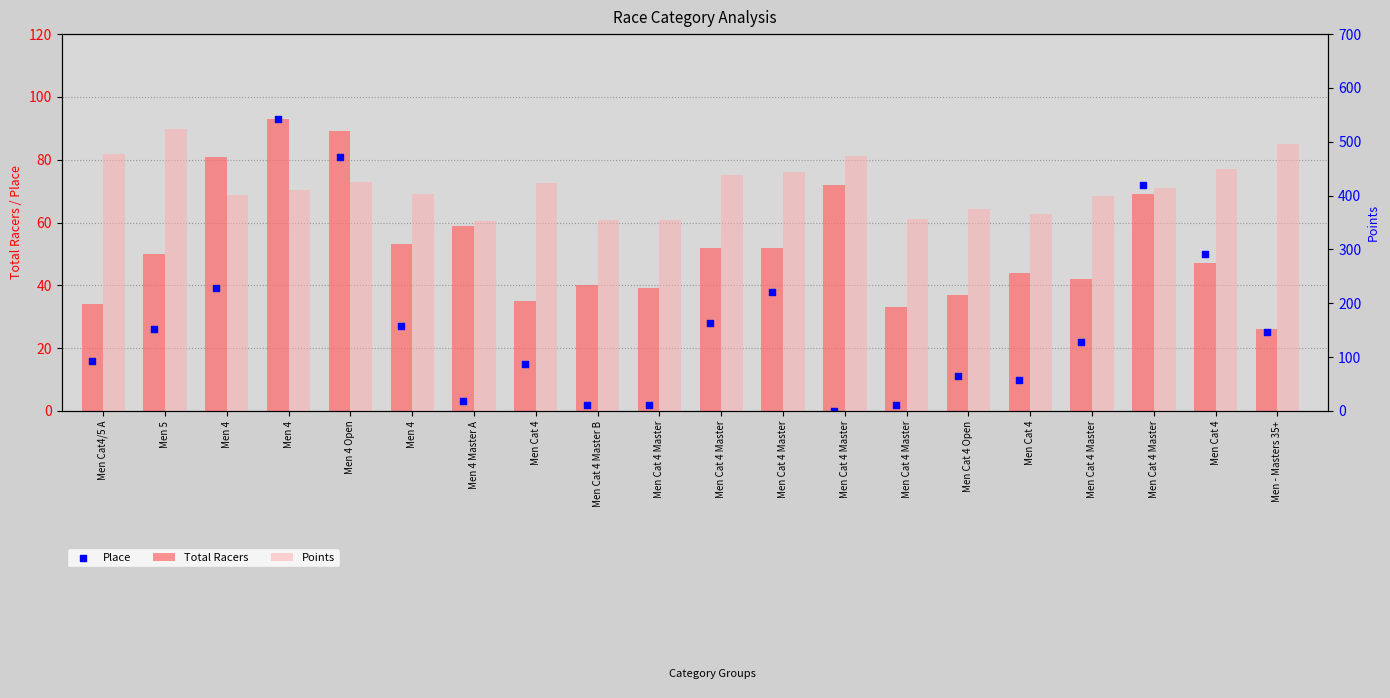

At which category is the sum across all series the highest?

Men 5